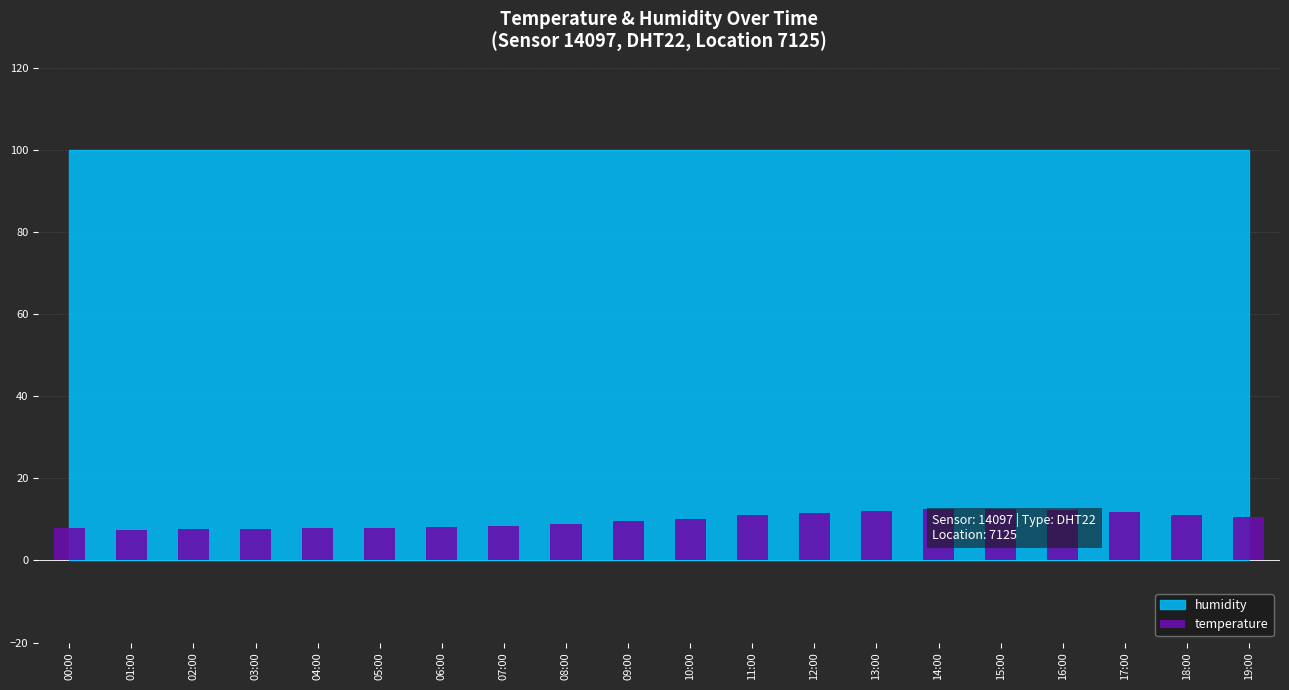

Is it true that the value at 16:00 is 3.7?

False